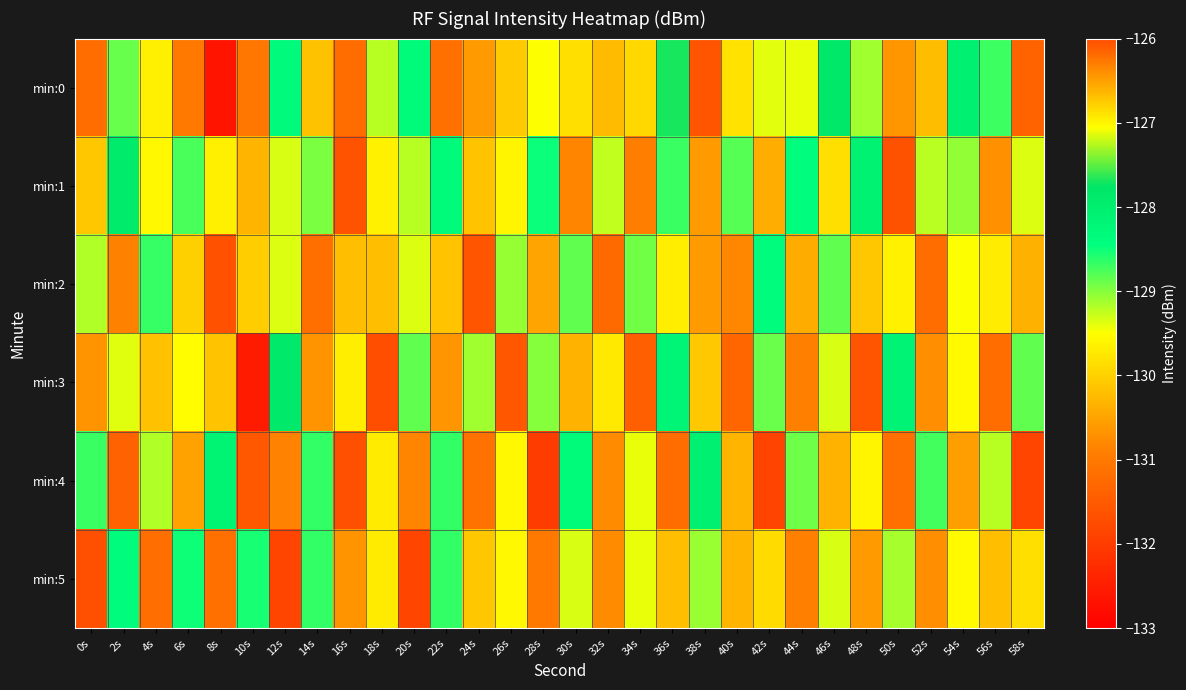

Reading right to left, what are all the values shown in this chart?

min:0: 58s=-131.4	56s=-128.7	54s=-128.1	52s=-130.2	50s=-130.6	48s=-129.1	46s=-127.8	44s=-129.4	42s=-129.4	40s=-129.8	38s=-131.6	36s=-127.7	34s=-129.9	32s=-130.2	30s=-129.8	28s=-129.5	26s=-130.1	24s=-130.6	22s=-131.2	20s=-128.4	18s=-129.2	16s=-131.2	14s=-130.2	12s=-128.4	10s=-131.0	8s=-132.7	6s=-131.0	4s=-129.7	2s=-128.9	0s=-131.2
min:1: 58s=-129.4	56s=-130.7	54s=-129.1	52s=-129.2	50s=-131.6	48s=-128.1	46s=-129.8	44s=-128.4	42s=-130.4	40s=-128.8	38s=-130.6	36s=-128.7	34s=-130.9	32s=-129.2	30s=-130.8	28s=-128.5	26s=-129.6	24s=-130.2	22s=-128.4	20s=-129.2	18s=-129.6	16s=-131.6	14s=-129.0	12s=-129.3	10s=-126.6	8s=-129.7	6s=-128.8	4s=-129.6	2s=-127.9	0s=-130.1
min:2: 58s=-130.4	56s=-129.7	54s=-127.1	52s=-131.2	50s=-129.6	48s=-130.1	46s=-128.8	44s=-130.4	42s=-128.4	40s=-130.8	38s=-130.6	36s=-129.7	34s=-128.9	32s=-131.2	30s=-128.8	28s=-130.5	26s=-129.1	24s=-131.6	22s=-130.2	20s=-129.4	18s=-130.2	16s=-130.2	14s=-131.2	12s=-129.4	10s=-130.0	8s=-131.7	6s=-130.0	4s=-128.7	2s=-130.9	0s=-129.2
min:3: 58s=-128.9	56s=-131.2	54s=-129.6	52s=-130.7	50s=-128.1	48s=-131.6	46s=-129.3	44s=-130.9	42s=-128.9	40s=-131.3	38s=-130.1	36s=-128.2	34s=-131.4	32s=-129.7	30s=-130.3	28s=-129.0	26s=-131.6	24s=-129.1	22s=-130.7	20s=-128.9	18s=-131.7	16s=-129.7	14s=-130.7	12s=-127.9	10s=-132.5	8s=-130.2	6s=-129.5	4s=-130.2	2s=-129.4	0s=-130.7
min:4: 58s=-131.9	56s=-129.2	54s=-130.6	52s=-128.7	50s=-131.1	48s=-129.6	46s=-130.3	44s=-128.9	42s=-131.9	40s=-130.3	38s=-128.1	36s=-131.2	34s=-129.4	32s=-130.7	30s=-128.3	28s=-132.0	26s=-129.6	24s=-131.1	22s=-128.7	20s=-130.9	18s=-129.7	16s=-131.7	14s=-128.7	12s=-130.9	10s=-131.5	8s=-128.2	6s=-130.5	4s=-129.2	2s=-131.4	0s=-128.7
min:5: 58s=-129.9	56s=-130.2	54s=-129.6	52s=-130.7	50s=-129.1	48s=-130.6	46s=-129.3	44s=-130.9	42s=-129.9	40s=-130.3	38s=-129.1	36s=-130.2	34s=-129.4	32s=-130.7	30s=-129.3	28s=-131.0	26s=-129.6	24s=-130.1	22s=-128.7	20s=-131.9	18s=-129.7	16s=-130.7	14s=-128.7	12s=-131.9	10s=-128.5	8s=-131.2	6s=-128.5	4s=-131.2	2s=-128.4	0s=-131.7